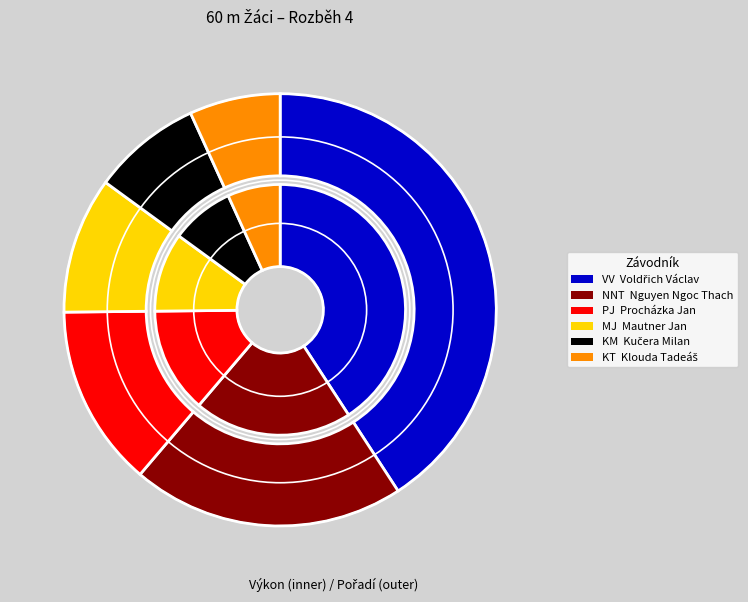

What is the ratio of the value at Nguyen Ngoc Thach to the value at Procházka Jan?

0.7